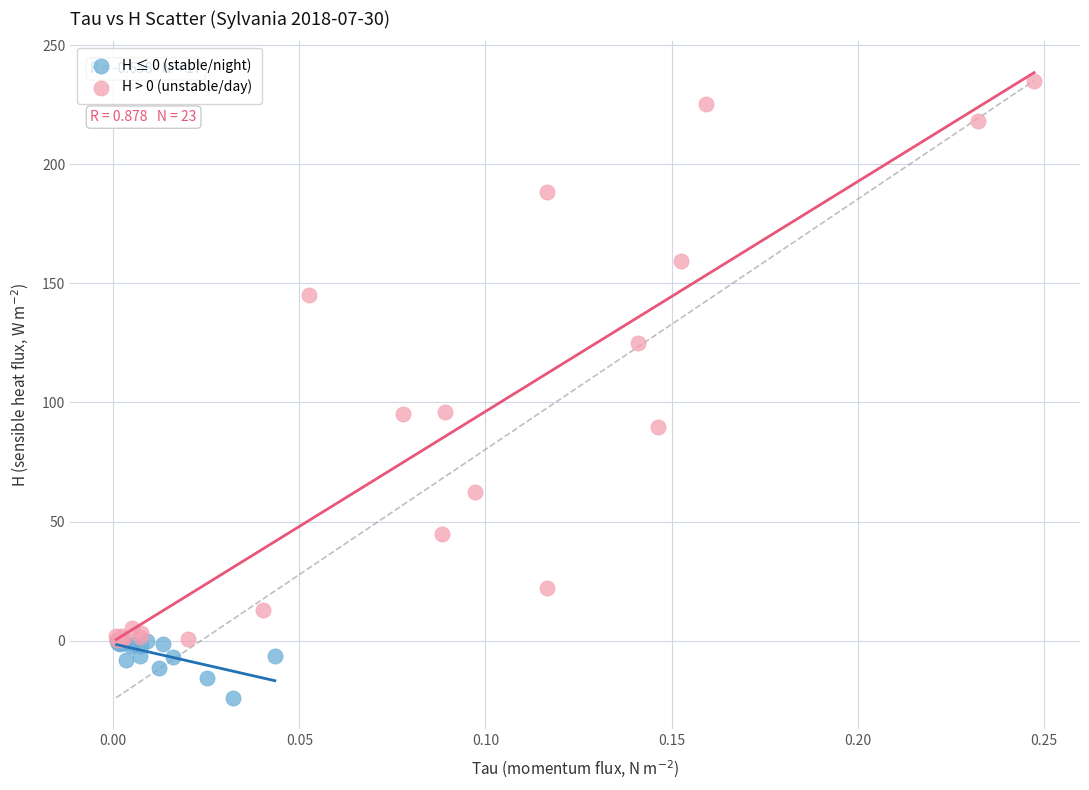

Which series contains the highest Y value?

H > 0 (unstable/day)